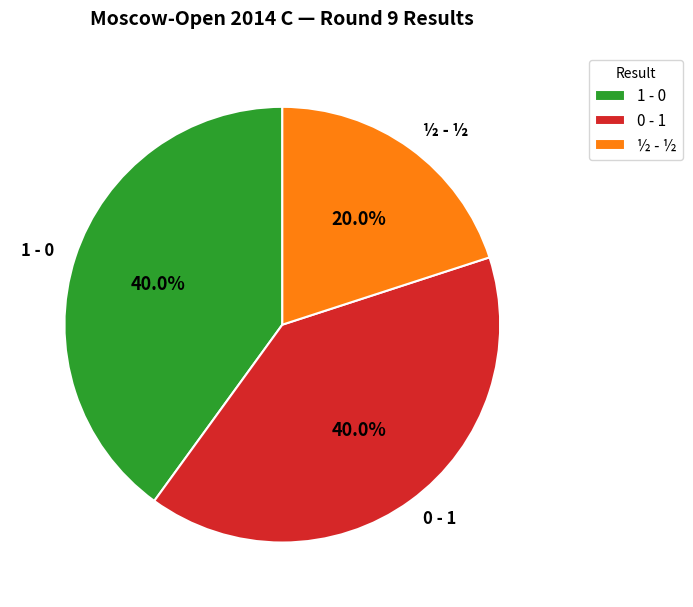

Do 0 - 1 and ½ - ½ together represent more than half of the pie?

Yes